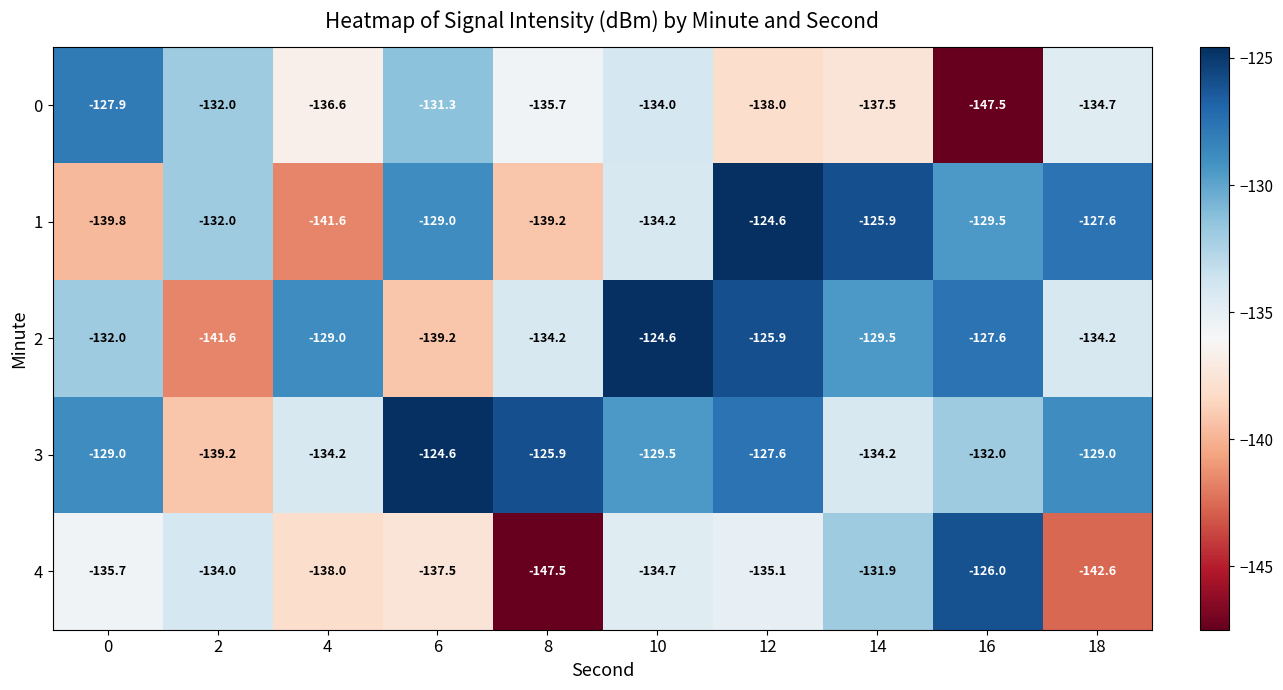

What is the sum of all 0 values?

-1355.2